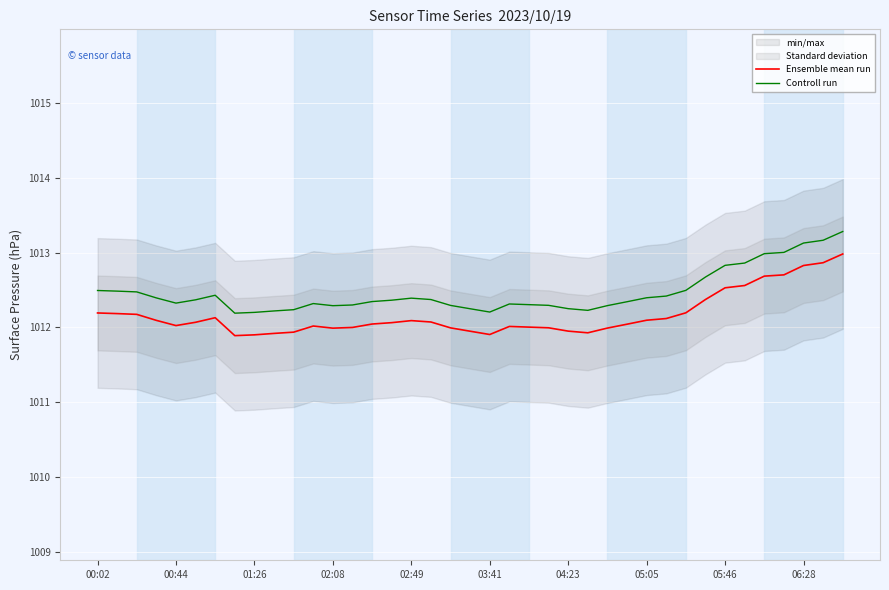

True or false: Controll run and Ensemble mean run intersect in this chart.

False